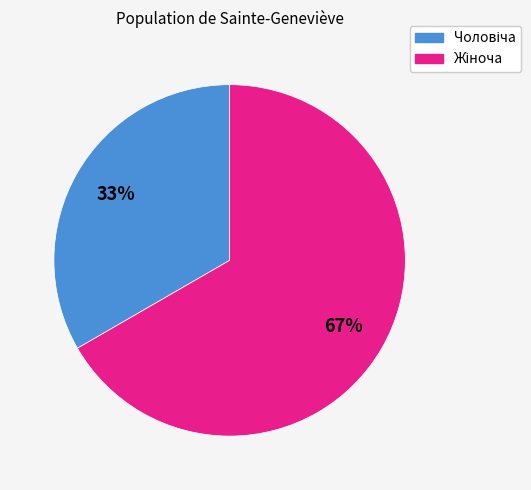

Does any single category account for the majority?

Yes